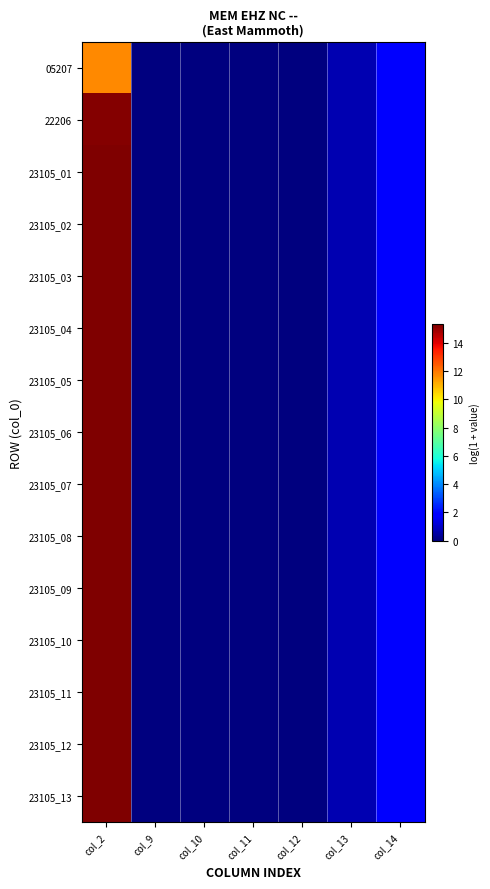

At col_14, list the series in order from largest to smallest.

05207, 22206, 23105_01, 23105_02, 23105_03, 23105_04, 23105_05, 23105_06, 23105_07, 23105_08, 23105_09, 23105_10, 23105_11, 23105_12, 23105_13